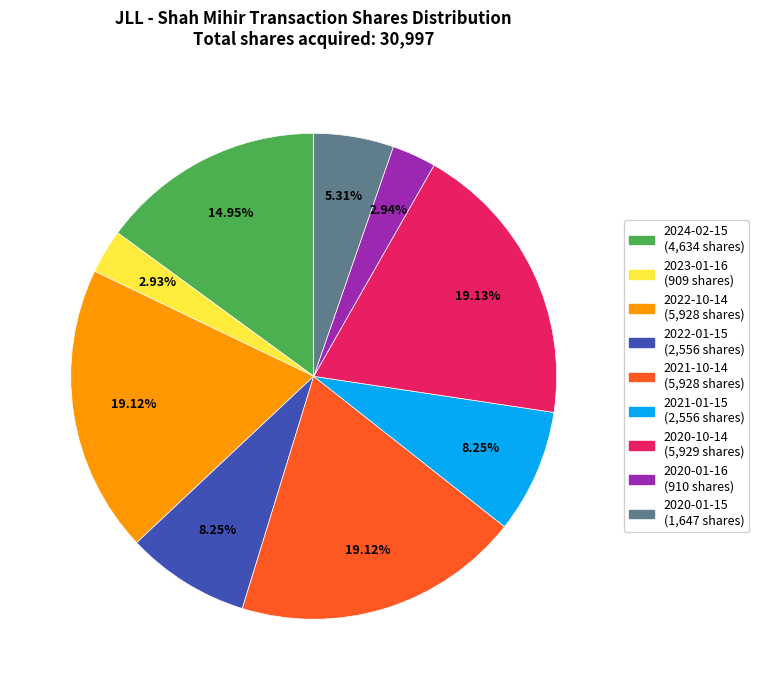

To the nearest percent, what percentage of the pie is 2021-01-15?

8%